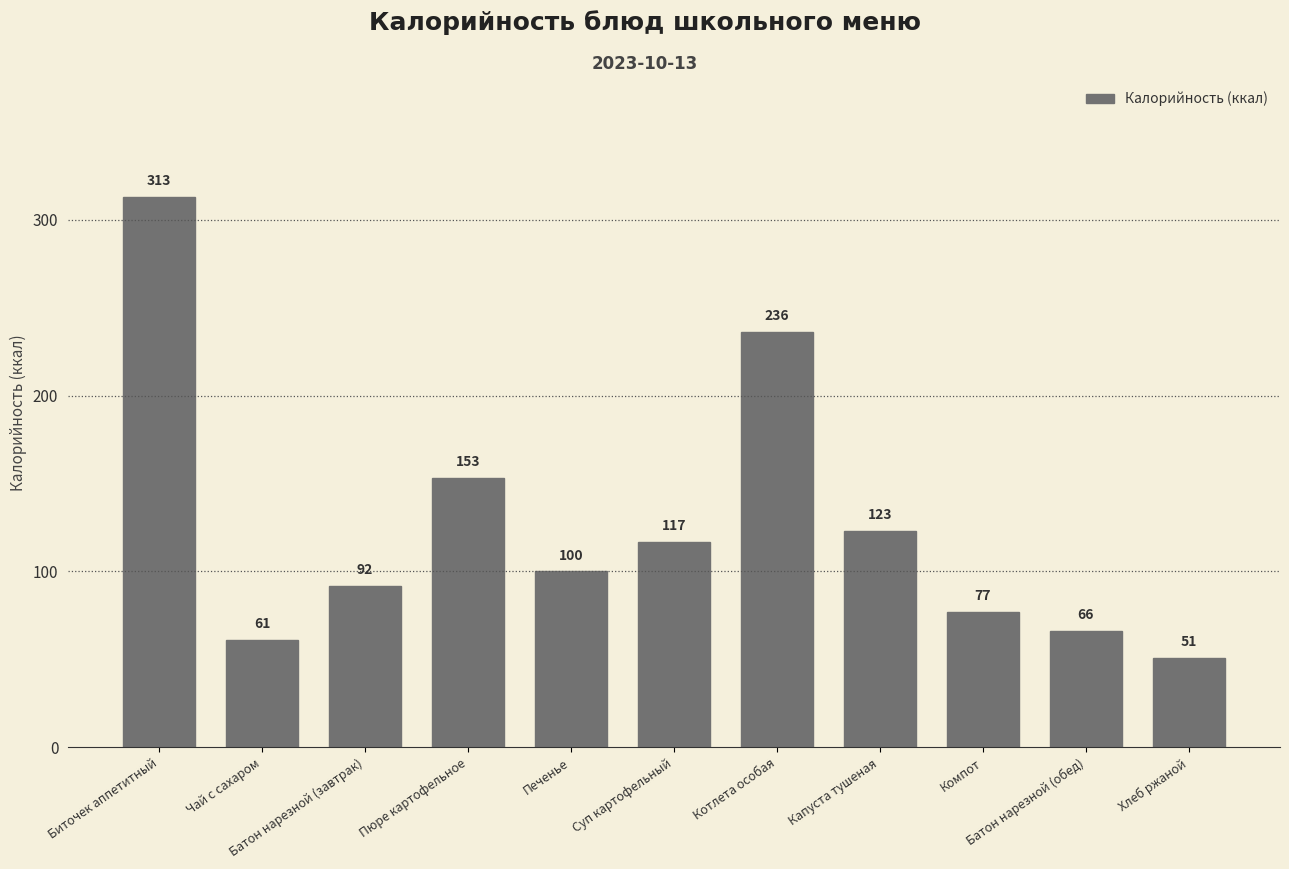

What is the greatest value displayed?

313